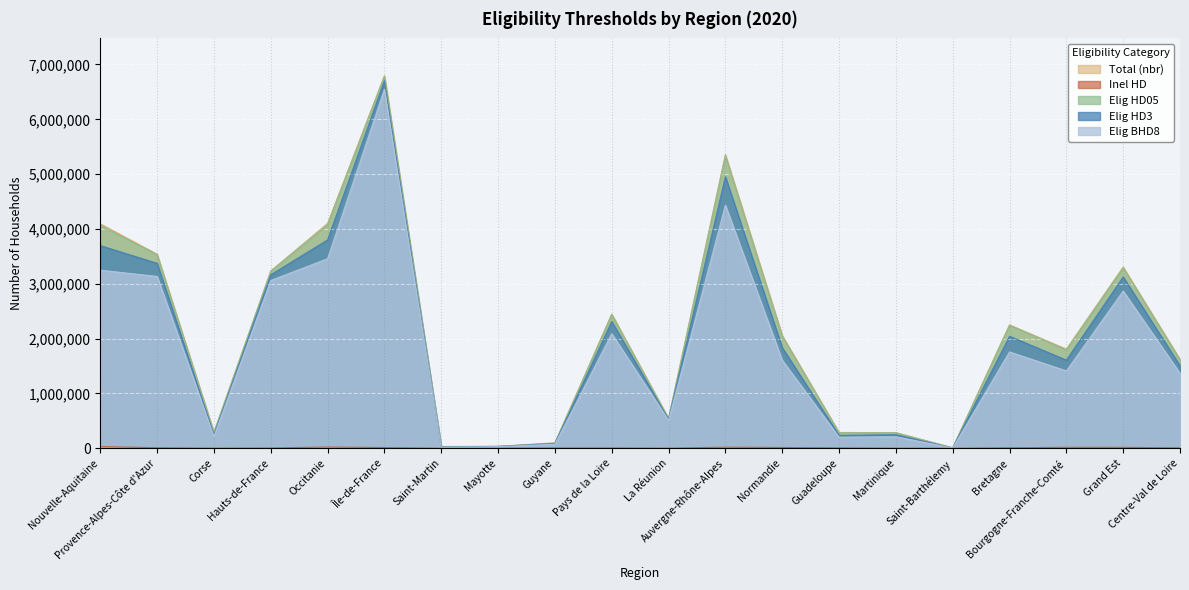

Read the Elig HD3 value at Île-de-France, to the nearest 100.

6702500